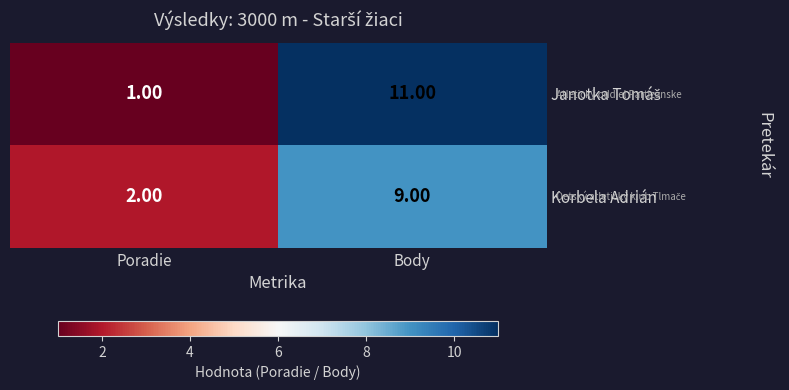

At which category does the chart reach its minimum across all series?

Poradie